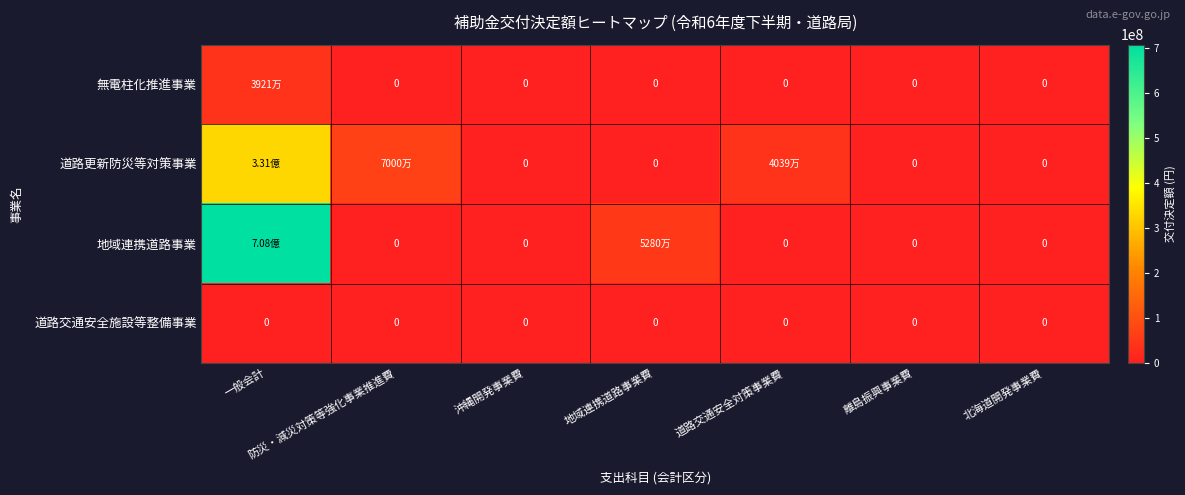

What is the maximum value for 道路更新防災等対策事業?

331273000